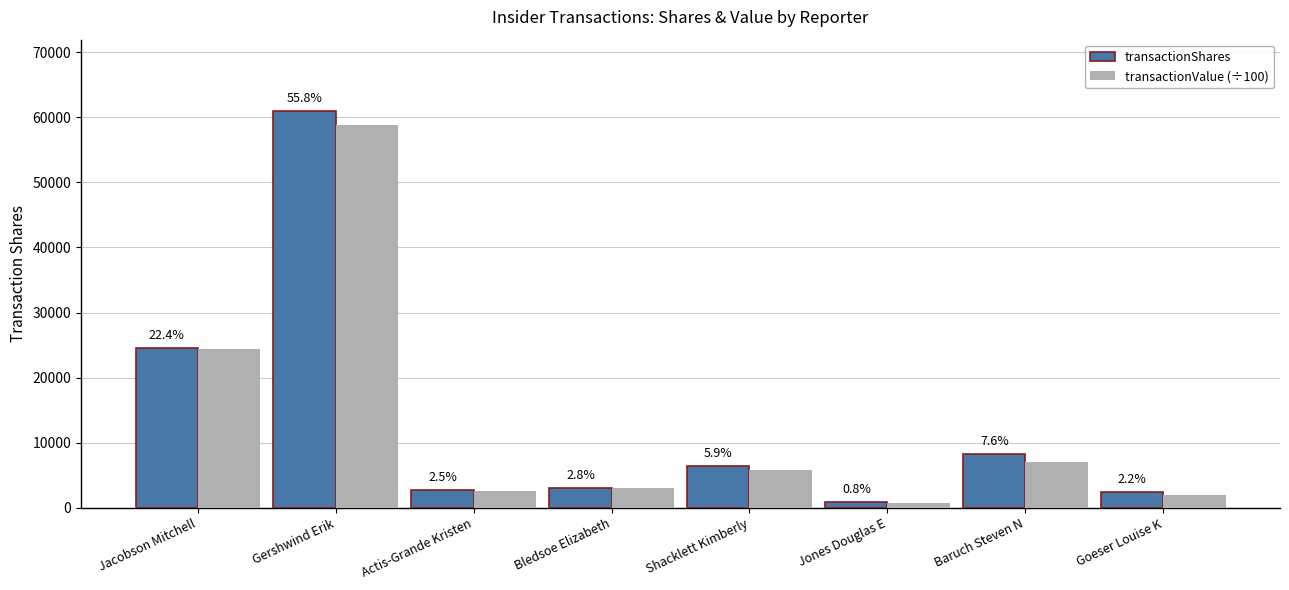

What is the value of the transactionShares bar at the 6th from the left?

885.0